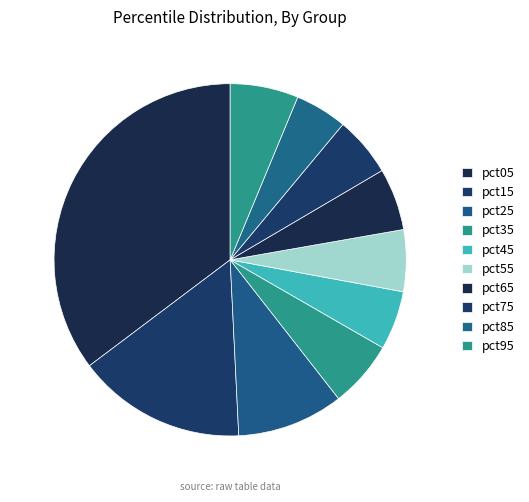

What is the smallest slice in the pie chart?

pct85